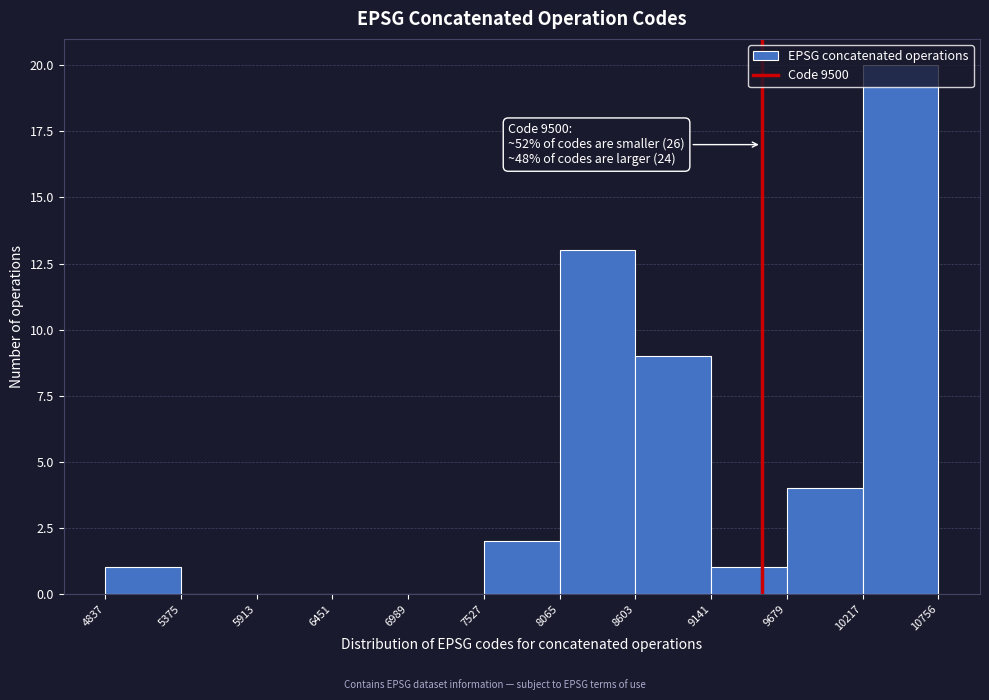

Which range on the x-axis has the tallest bar?

10217 to 10756